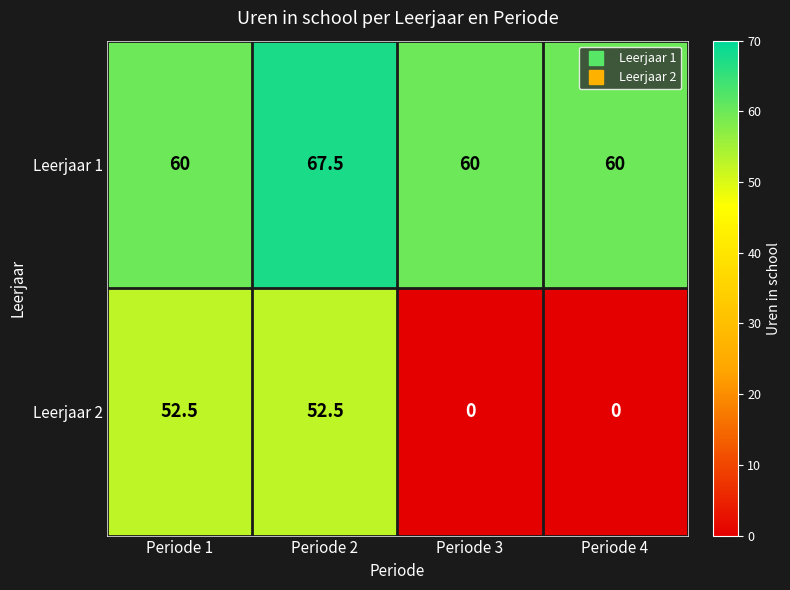

Is the value of Leerjaar 2 at Periode 2 greater than the value of Leerjaar 1 at Periode 4?

No